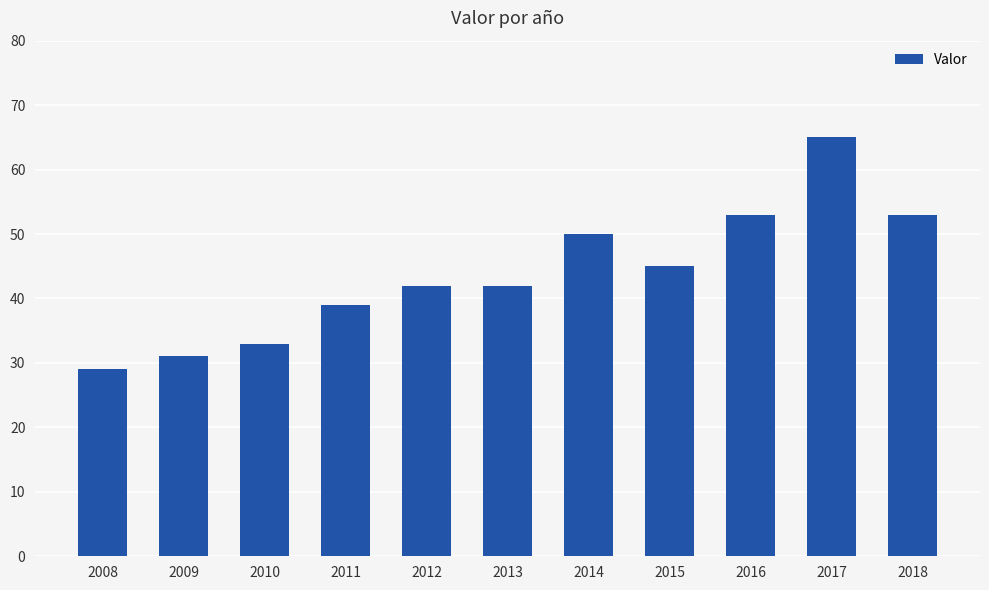

Read the value at 2011, to the nearest 10.

40